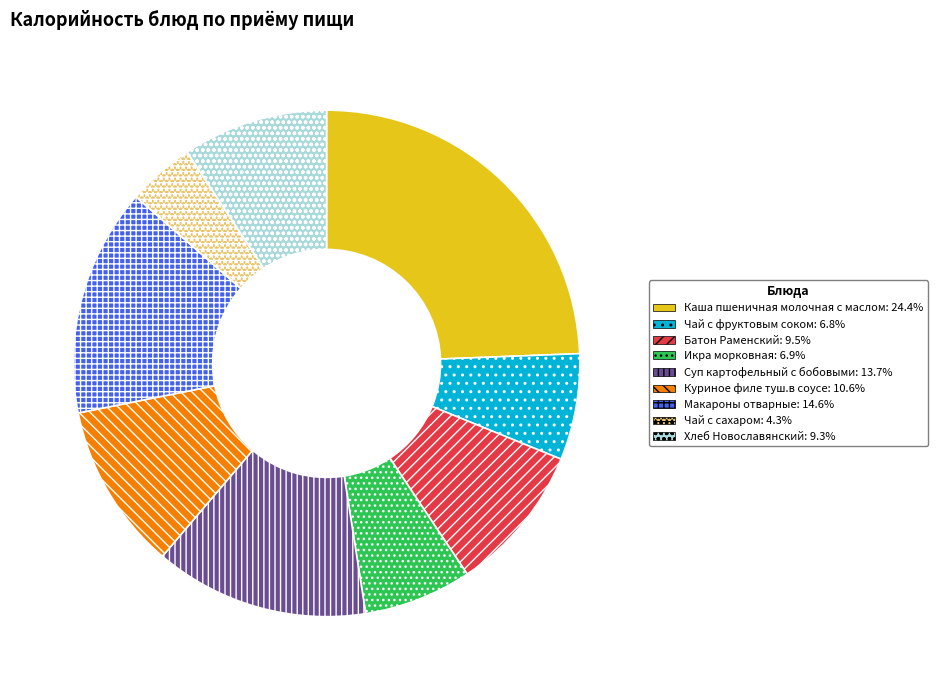

Which slice is the smallest?

Чай с сахаром